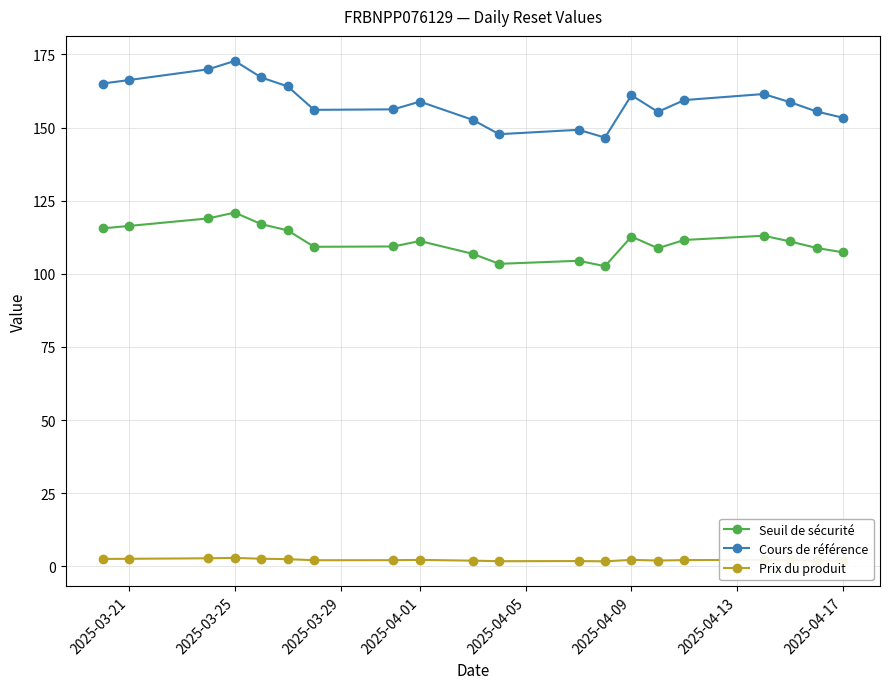

At how many categories does at least one series exceed 121?

20